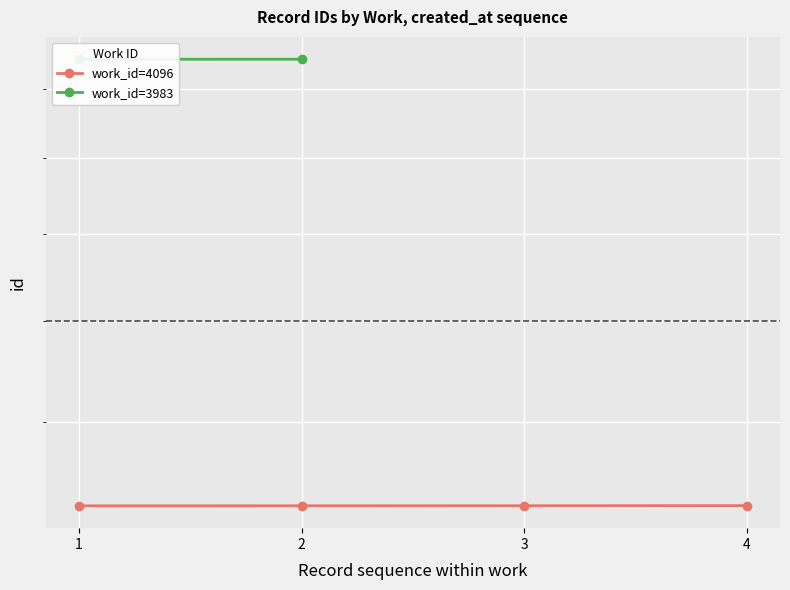

Between 3 and 4, which is larger?

4